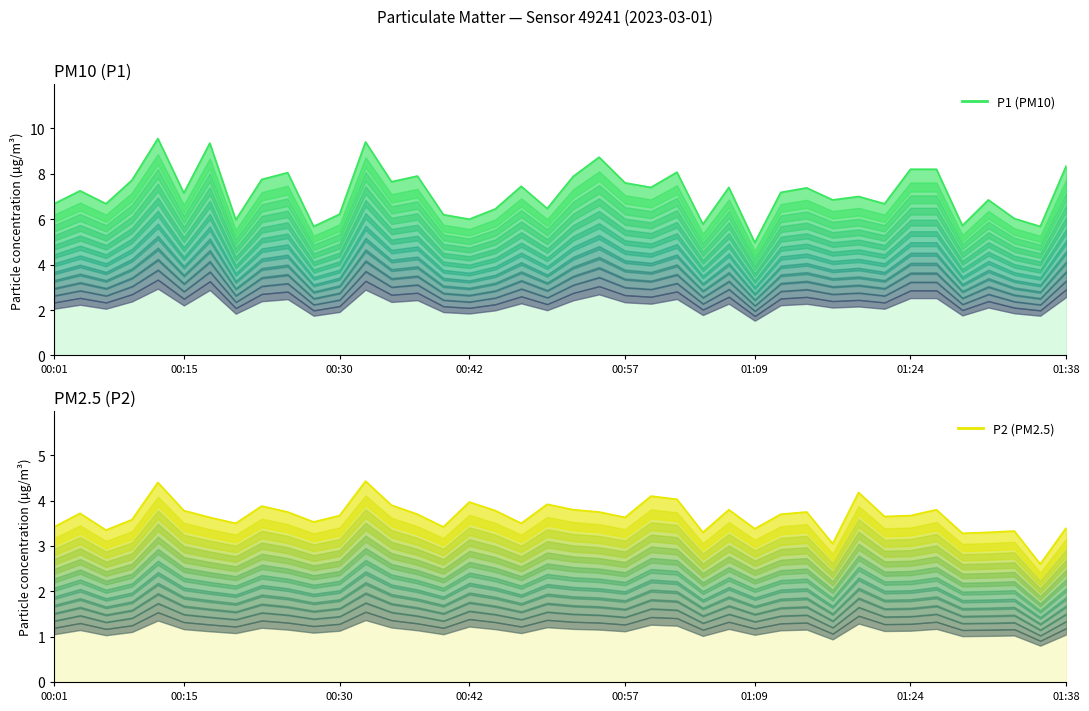

What is the difference between the maximum and second lowest values in the P1 (PM10) series?

3.9